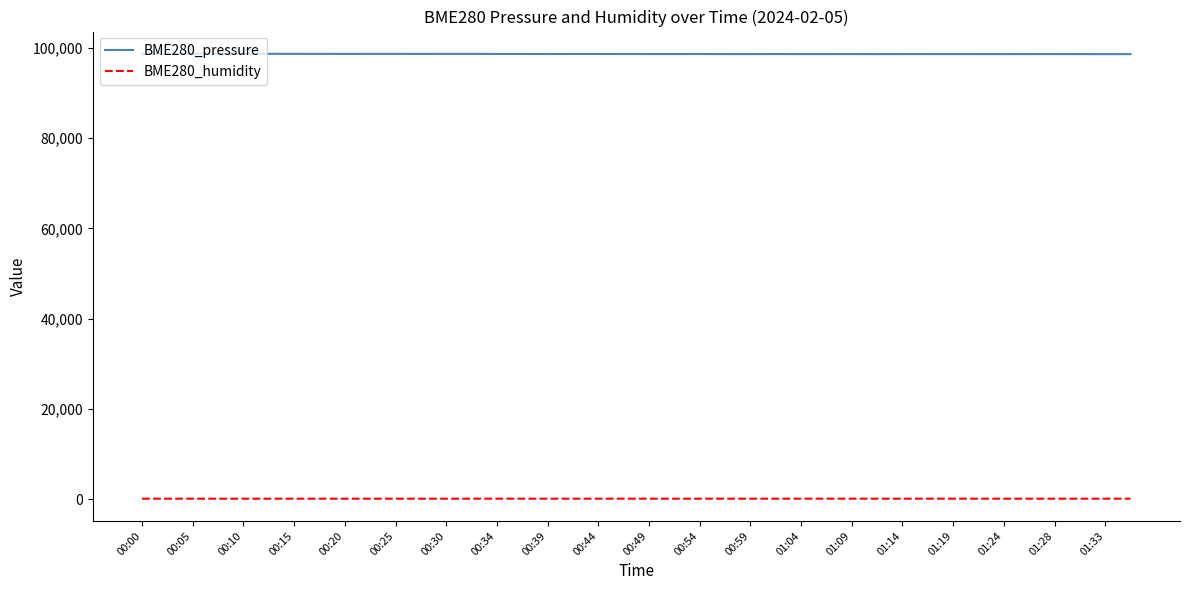

Which series has the largest total across all categories?

BME280_pressure